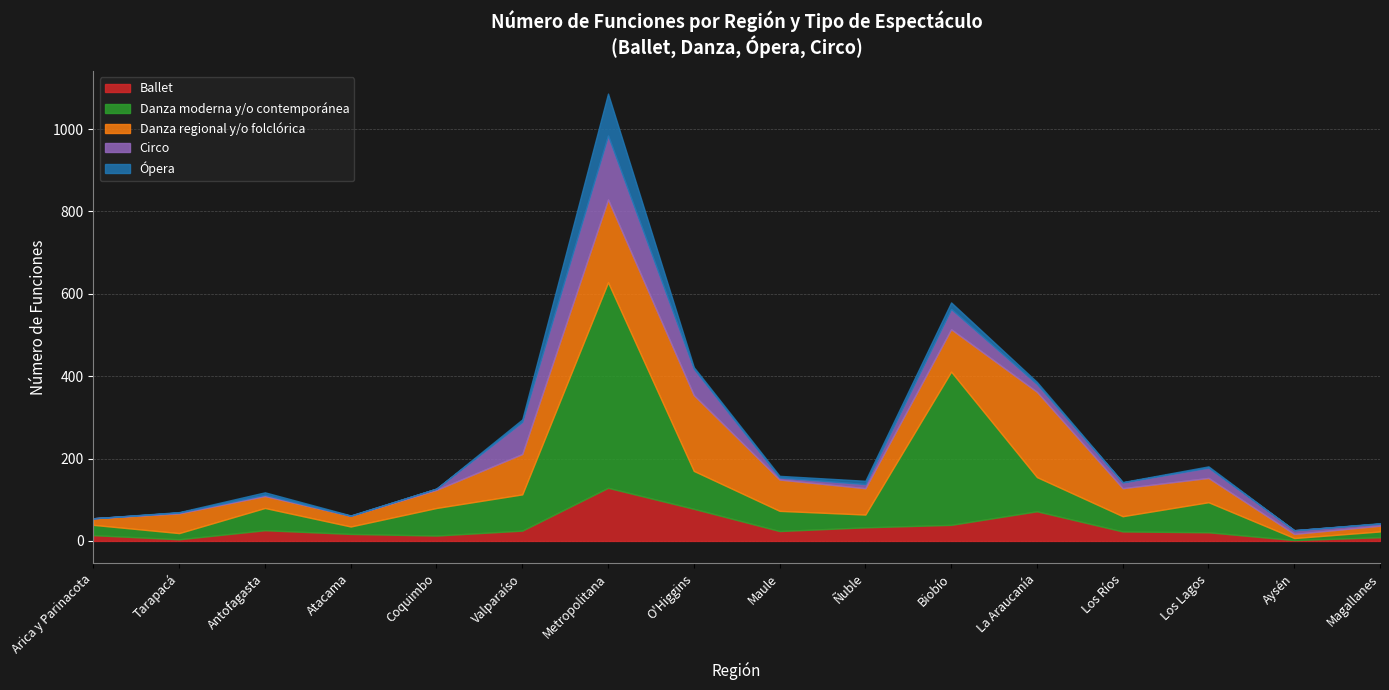

True or false: Ópera and Ballet cross at least once.

False